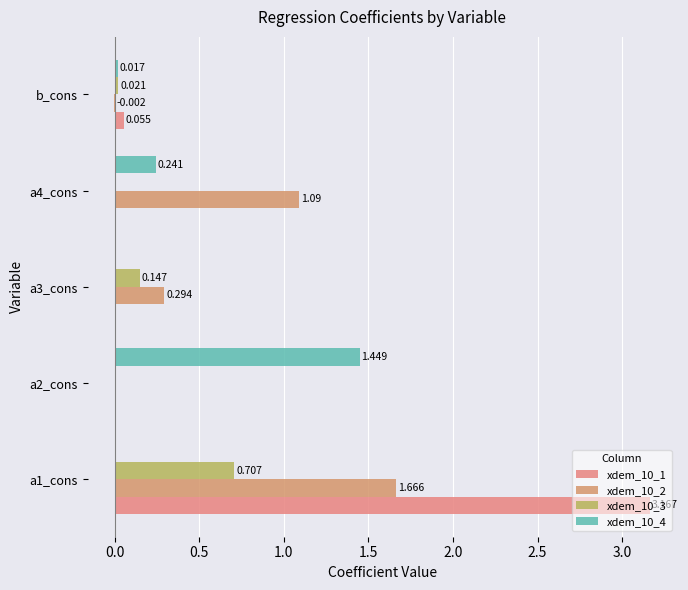

How many data points in xdem_10_3 are above 0?

3